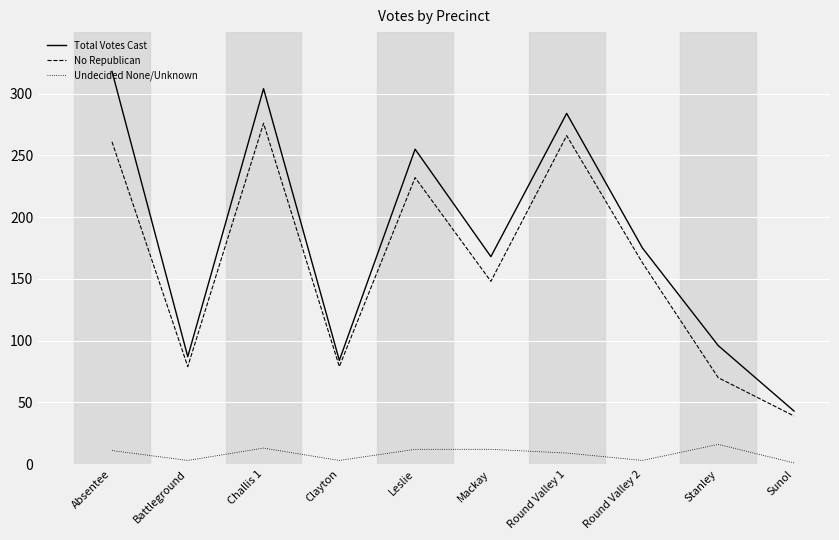

How many values in the Undecided None/Unknown series are below 11?

5